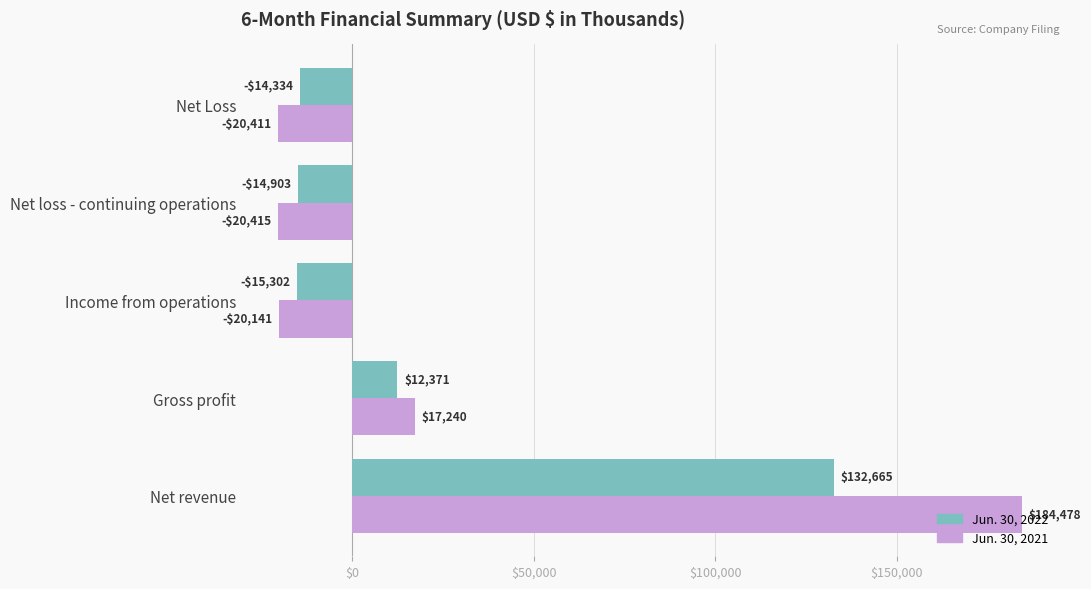

Where is Jun. 30, 2021 nearest to the value 82031?

Gross profit